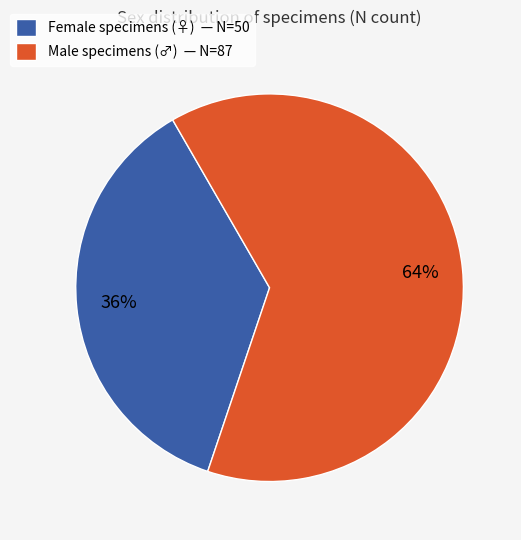

To the nearest percent, what portion does Male specimens (♂) — N=87 represent?

64%